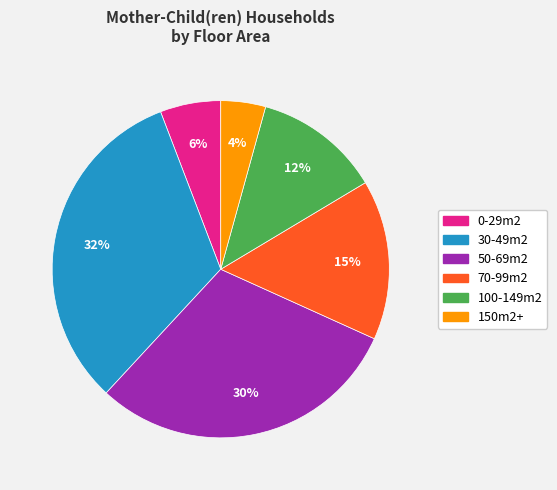

What percentage is the 150m2+ slice, to the nearest percent?

4%